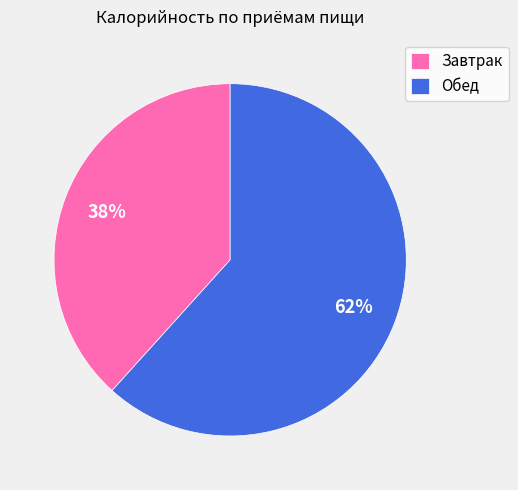

How many segments does this pie chart have?

2